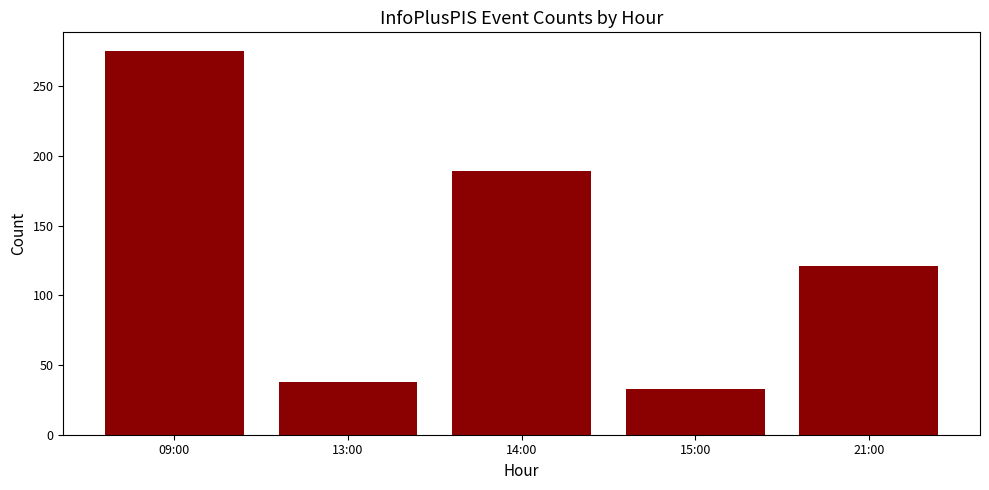

How many categories are shown in the chart?

5